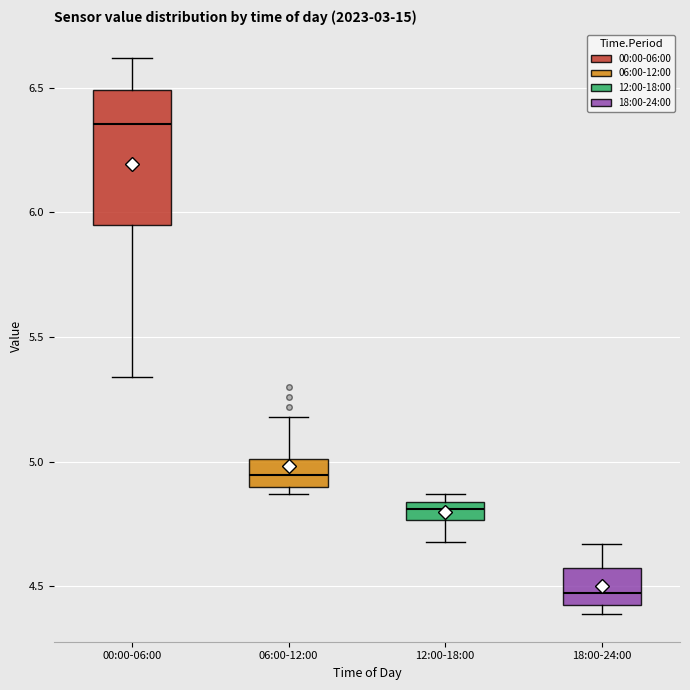

Which box has the highest median line?

00:00-06:00